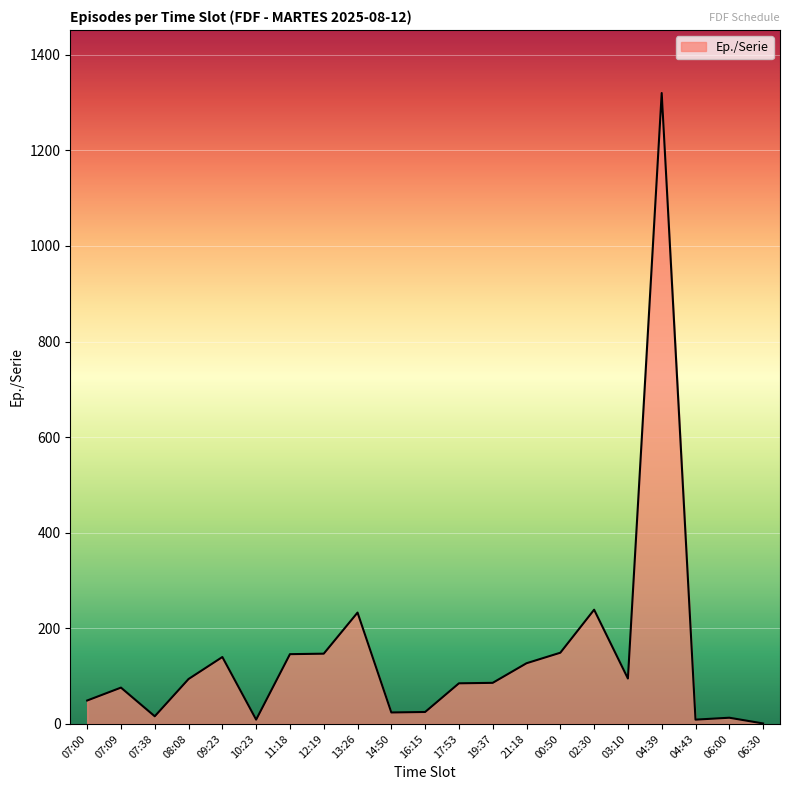

What is the greatest value displayed?

1320